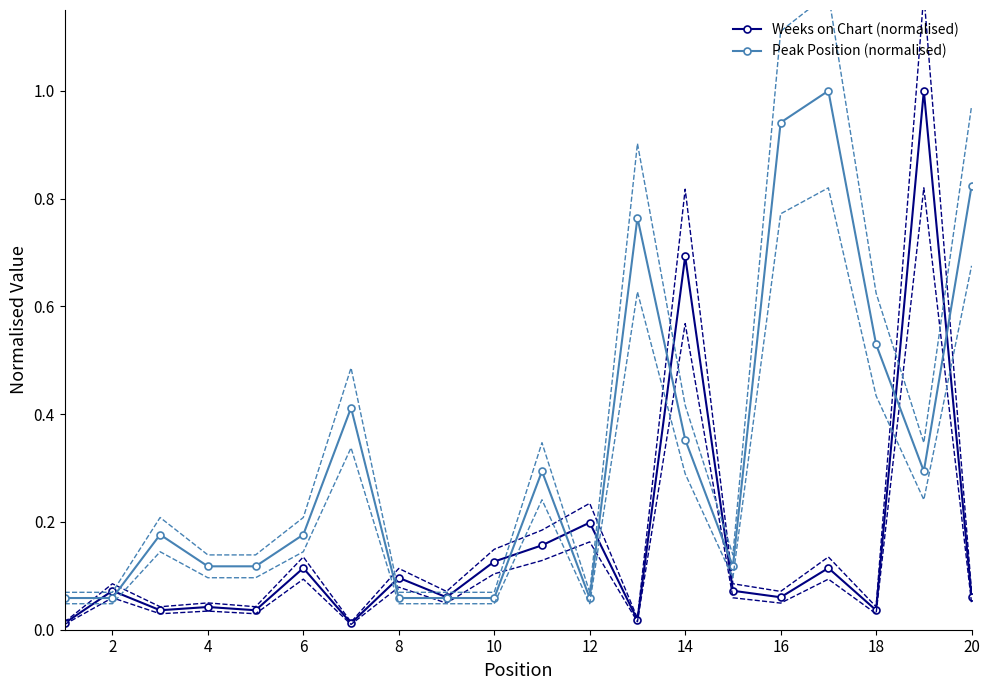

Where is the first local maximum for Weeks on Chart (normalised)?

2